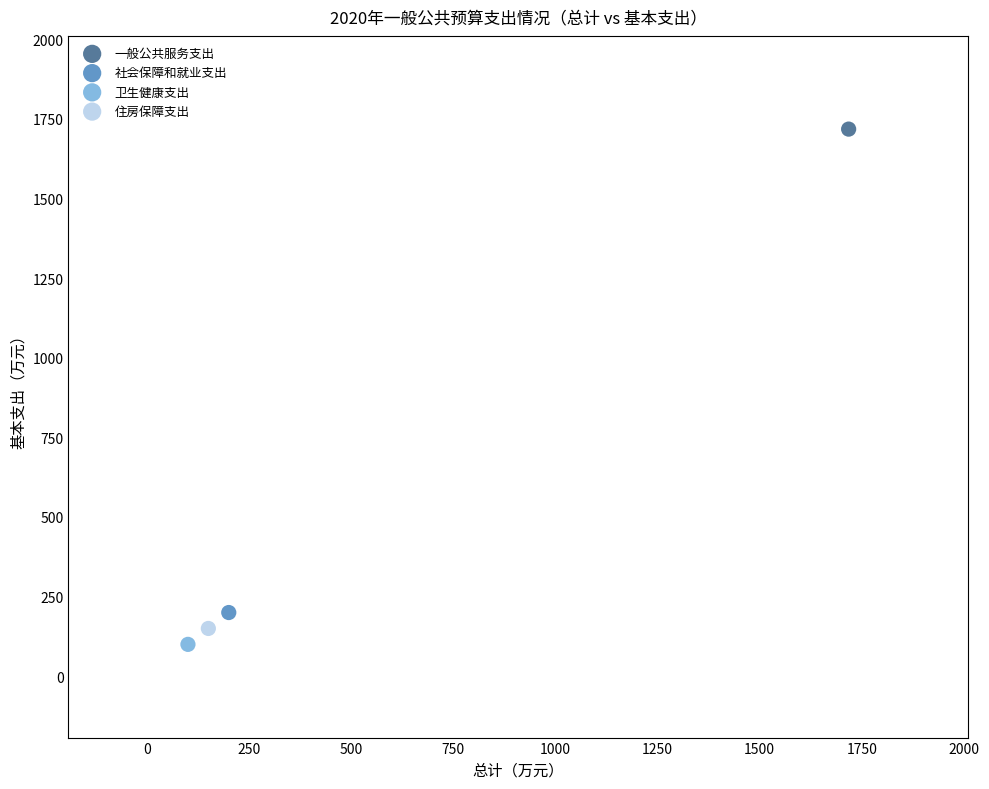

Which series reaches the minimum Y coordinate?

卫生健康支出